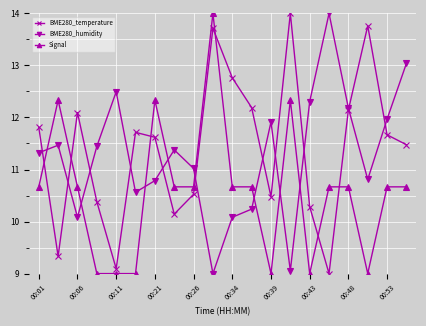

How many data points in BME280_temperature are less than 11?

8